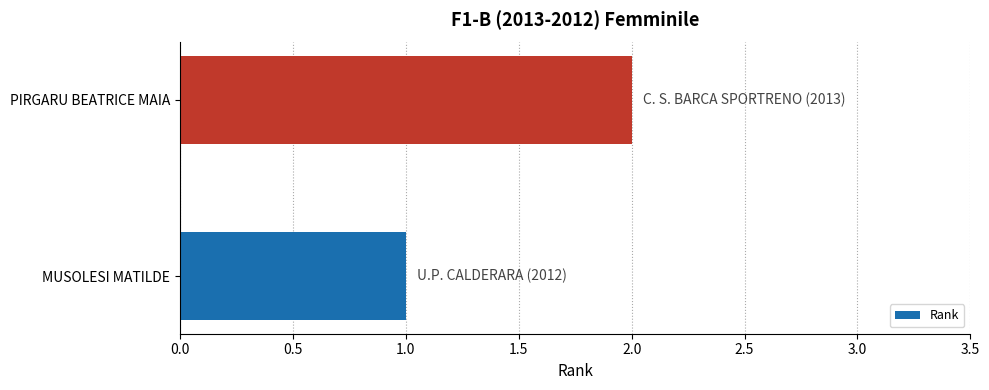

Between PIRGARU BEATRICE MAIA and MUSOLESI MATILDE, which is larger?

PIRGARU BEATRICE MAIA